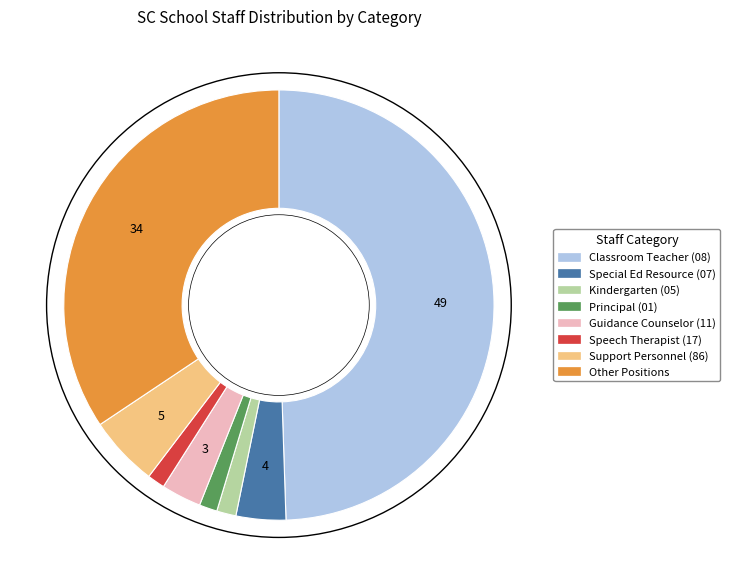

How many segments does this pie chart have?

8